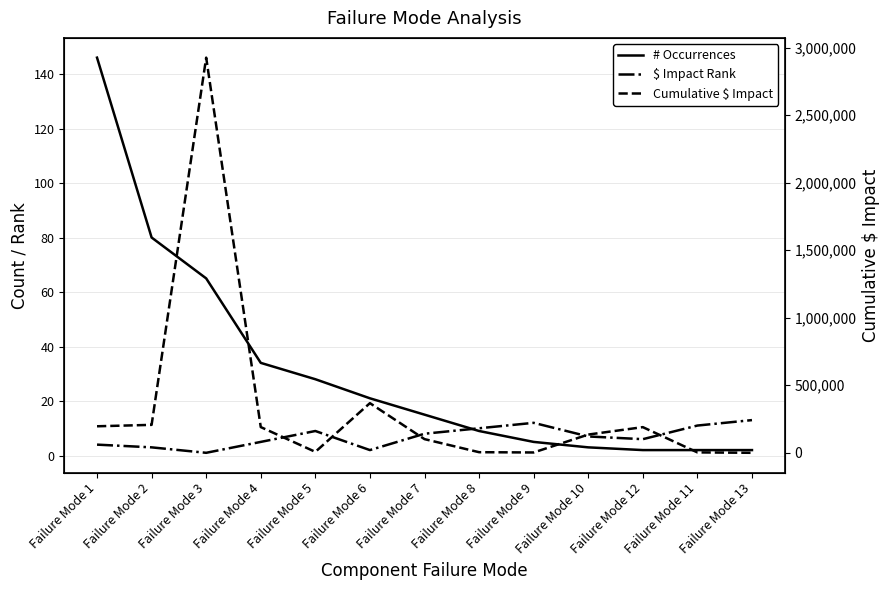

The # Occurrences series shows 3 at Failure Mode 13. True or false?

False